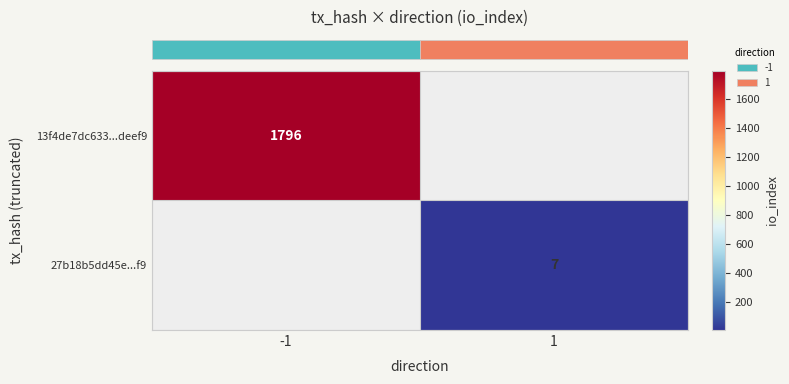

Is the value of row_1 at 1 greater than the value of row_0 at -1?

No